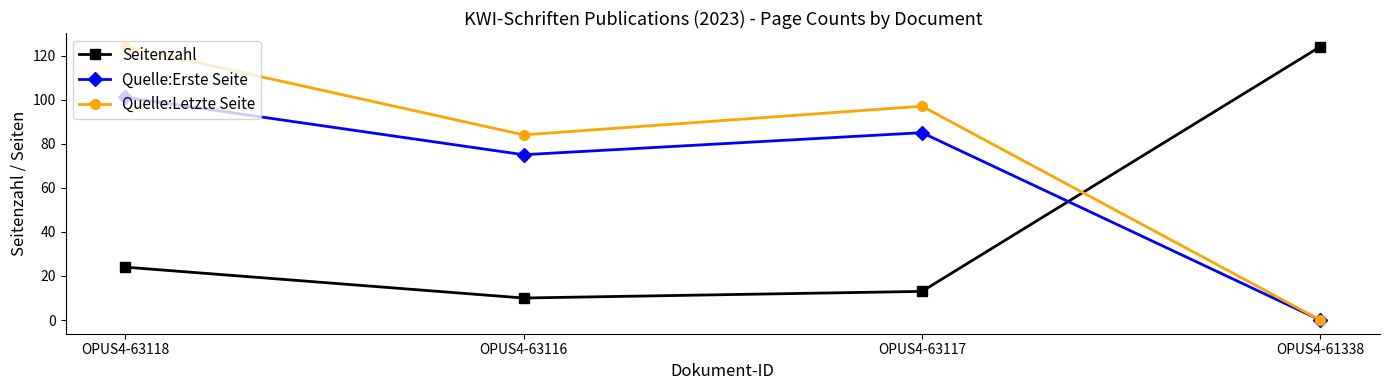

True or false: Seitenzahl and Quelle:Letzte Seite intersect in this chart.

True